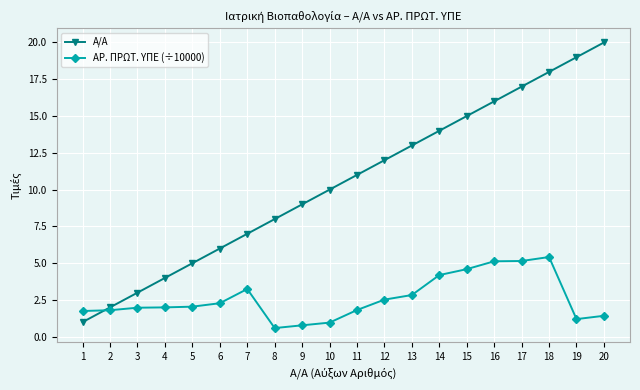

What is the sum of all ΑΡ. ΠΡΩΤ. ΥΠΕ (÷10000) values?

51.8